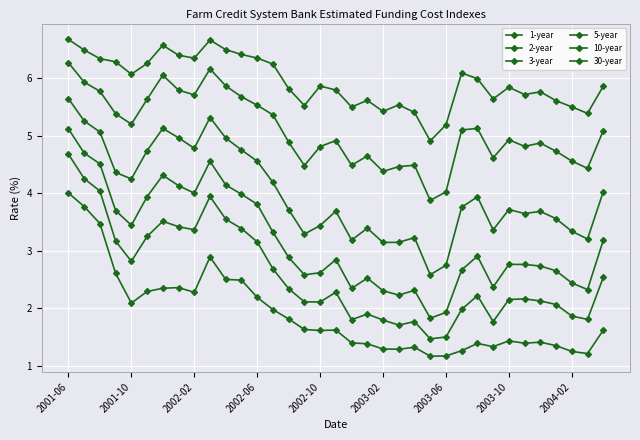

True or false: 5-year and 10-year intersect in this chart.

False